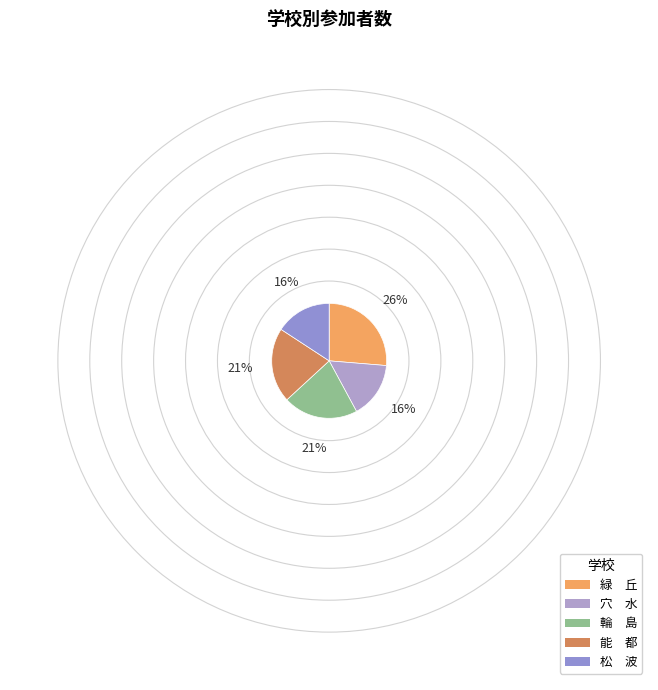

What is the largest slice in the pie chart?

緑 丘